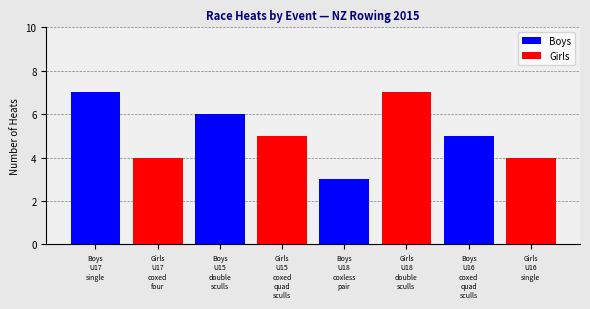

Which series has the largest range (max minus min)?

Boys